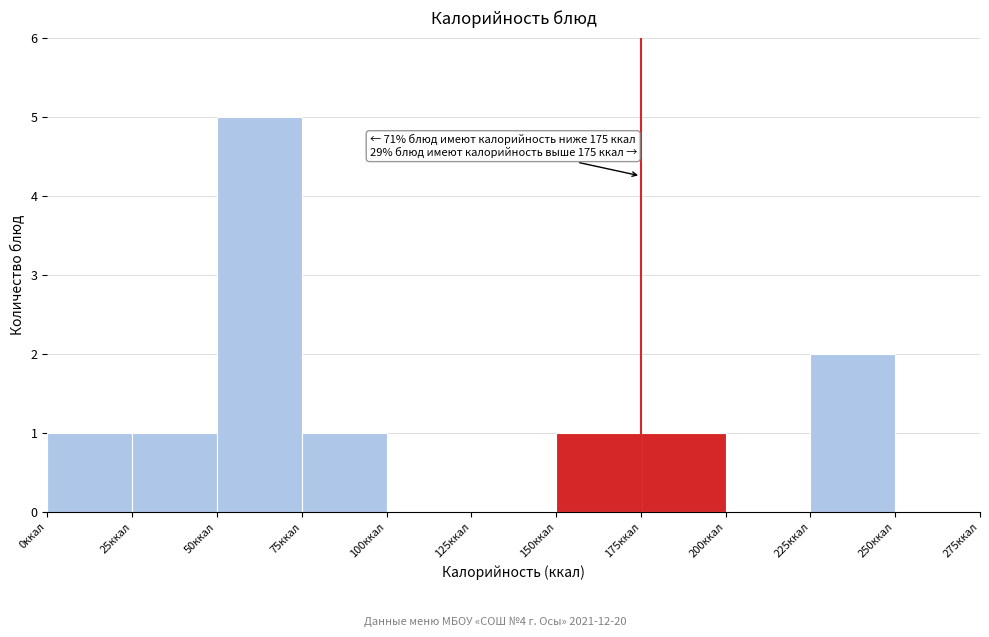

Which range on the x-axis has the tallest bar?

50 to 75